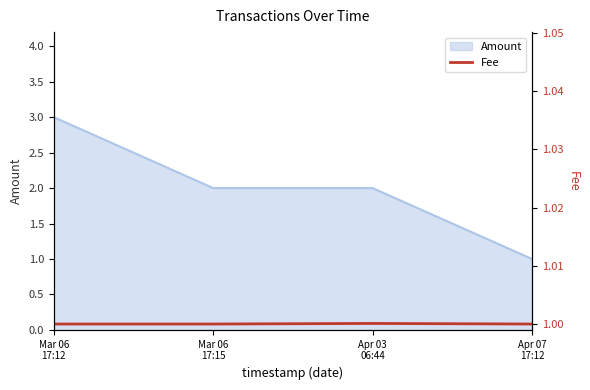

The chart shows a value of 1.0 at Apr 07
17:12. True or false?

True